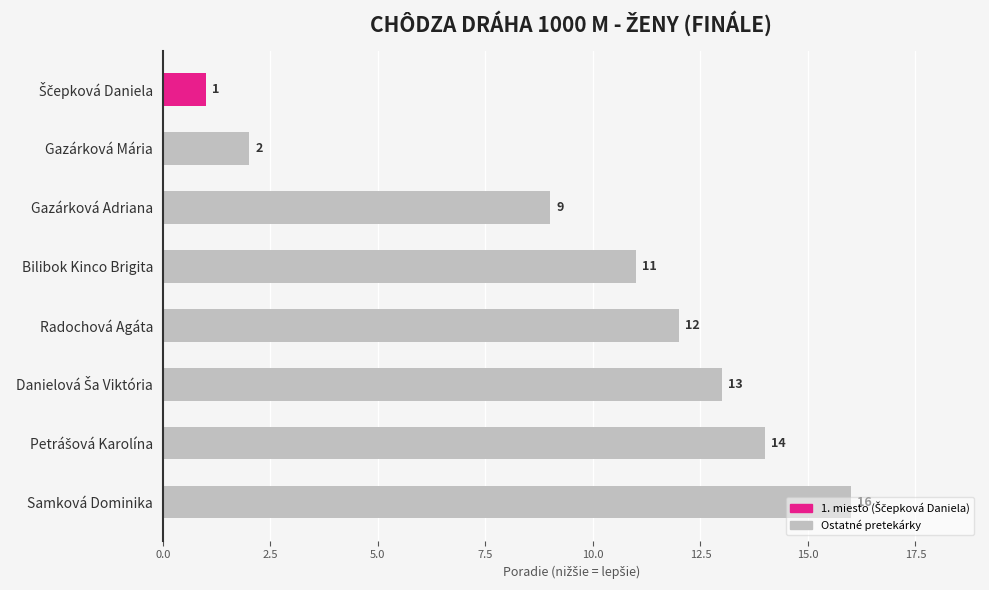

Which category has the highest value across all series?

Samková Dominika